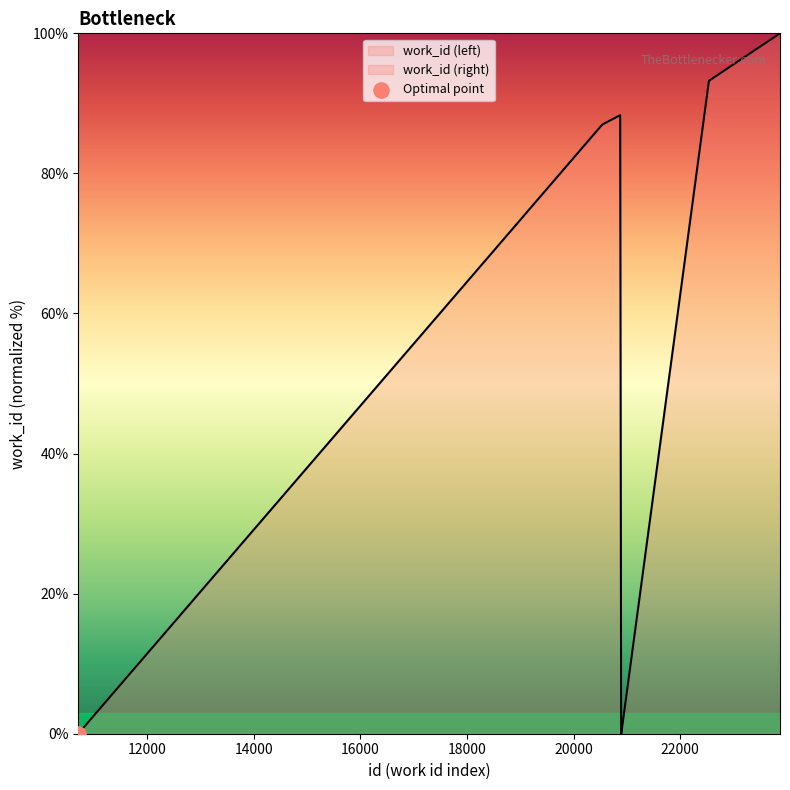

What is the ratio of the value at 20542 to the value at 20876?

1.0